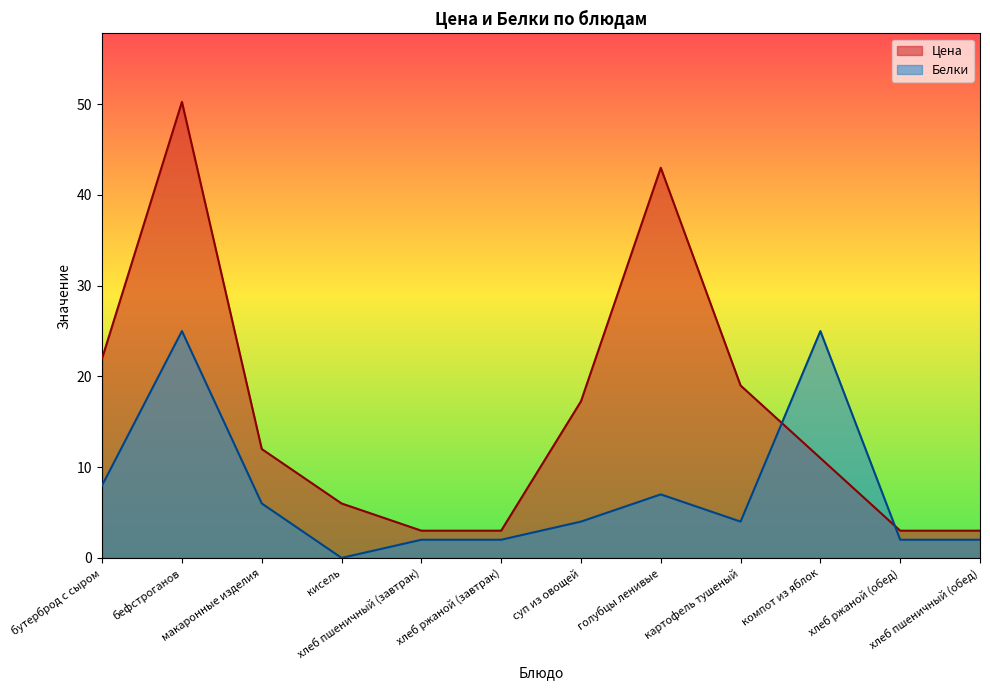

What is the difference between the maximum and minimum values in the Белки series?

25.0